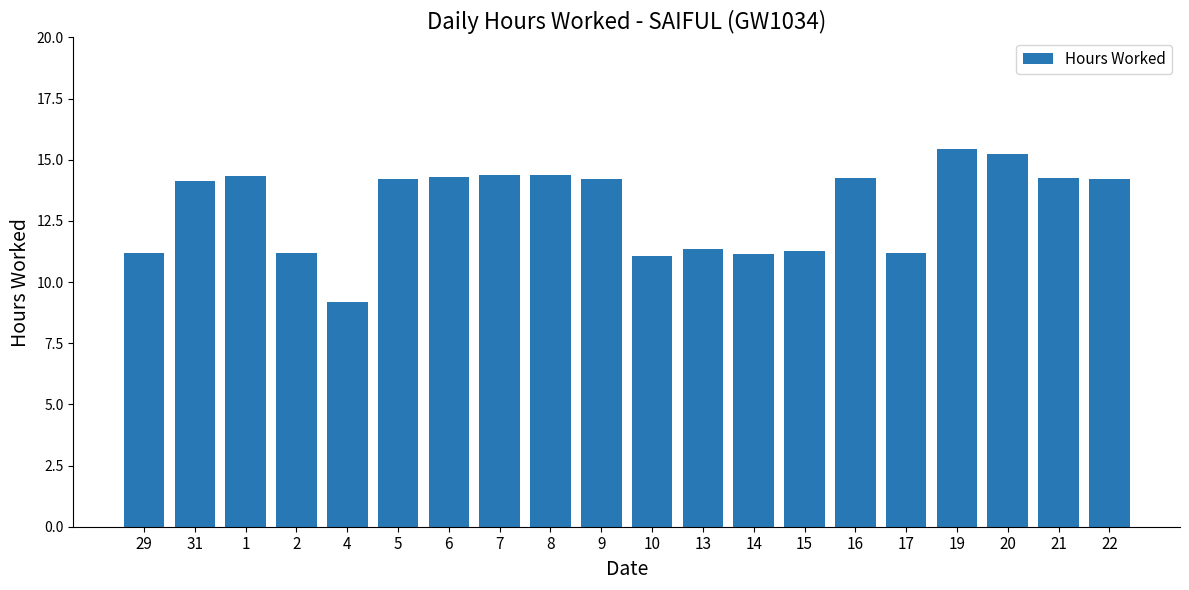

The value at 21 is 20.9. True or false?

False